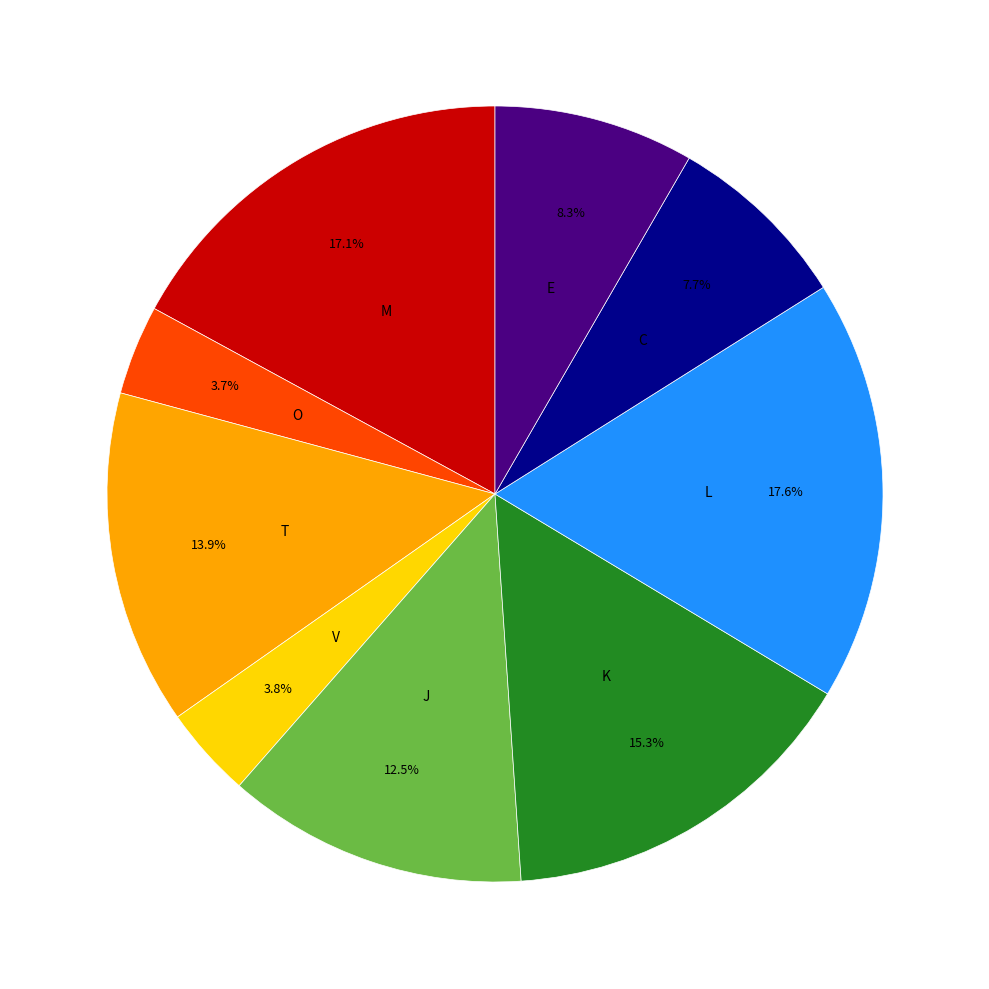

Is there any slice that represents more than half of the pie?

No